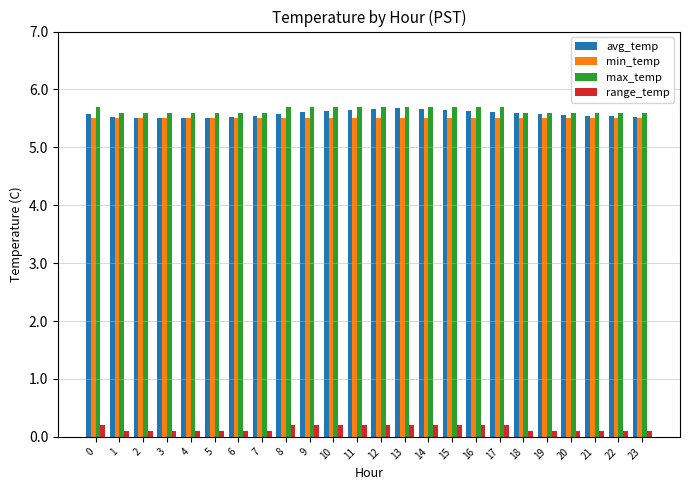

What is the greatest value displayed?

5.7